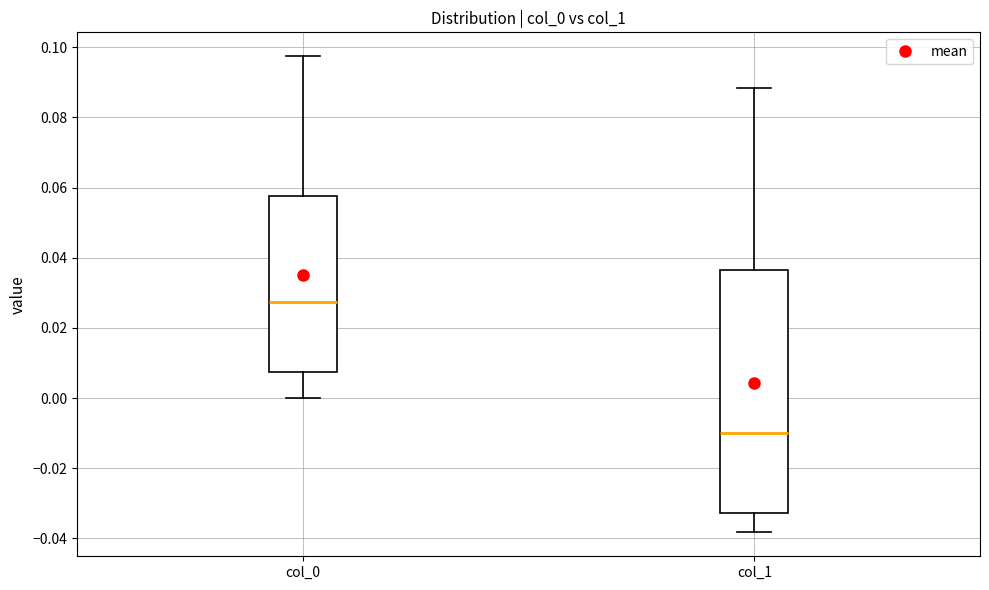

Reading left to right, transcribe this box plot: for each box, give where its median line is, the range the box spans, and where its two whiskers end, as read against the y-axis. The values are not printed on the chart, so give them approximately, as read against the axis.

col_0: median 0.028, box 0.008 to 0.058, whiskers 0.000 to 0.098
col_1: median -0.010, box -0.032 to 0.036, whiskers -0.038 to 0.088